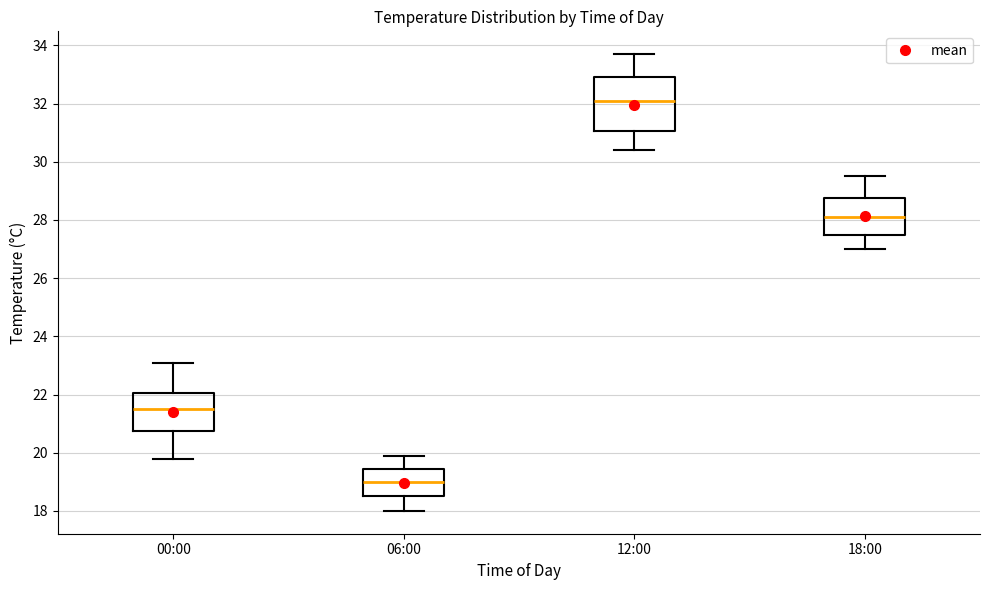

Reading left to right, transcribe this box plot: for each box, give where its median line is, the range the box spans, and where its two whiskers end, as read against the y-axis. The values are not printed on the chart, so give them approximately, as read against the axis.

00:00: median 21.6, box 20.8 to 22.0, whiskers 19.8 to 23.2
06:00: median 19.0, box 18.6 to 19.4, whiskers 18.0 to 20.0
12:00: median 32.2, box 31.0 to 33.0, whiskers 30.4 to 33.8
18:00: median 28.2, box 27.6 to 28.8, whiskers 27.0 to 29.6